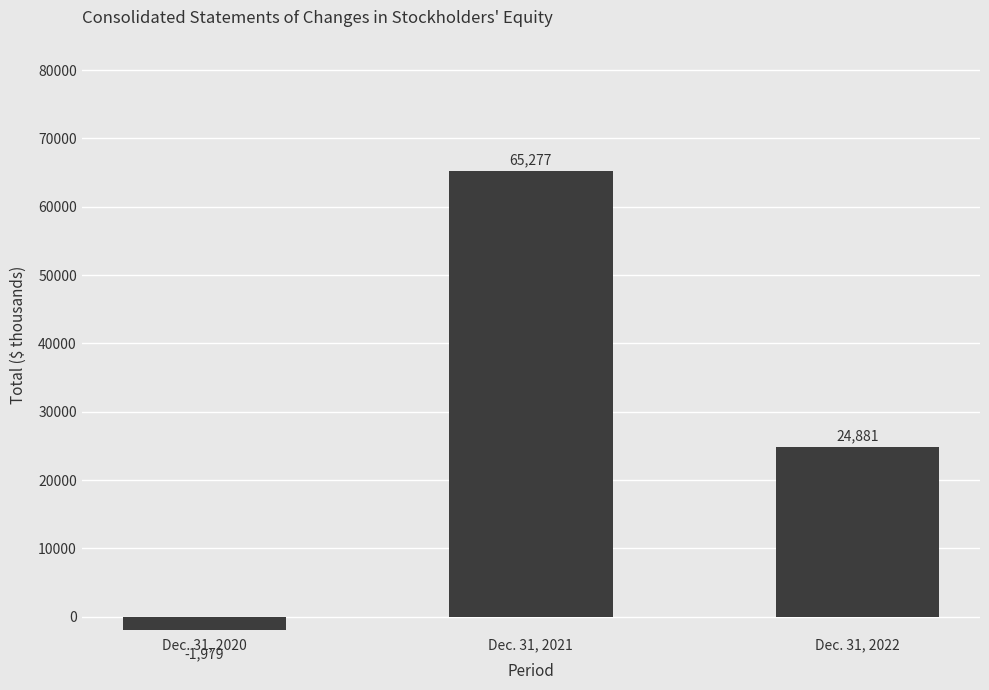

Reading left to right, list all the values displayed in this chart.

Dec. 31, 2020=-1979	Dec. 31, 2021=65277	Dec. 31, 2022=24881